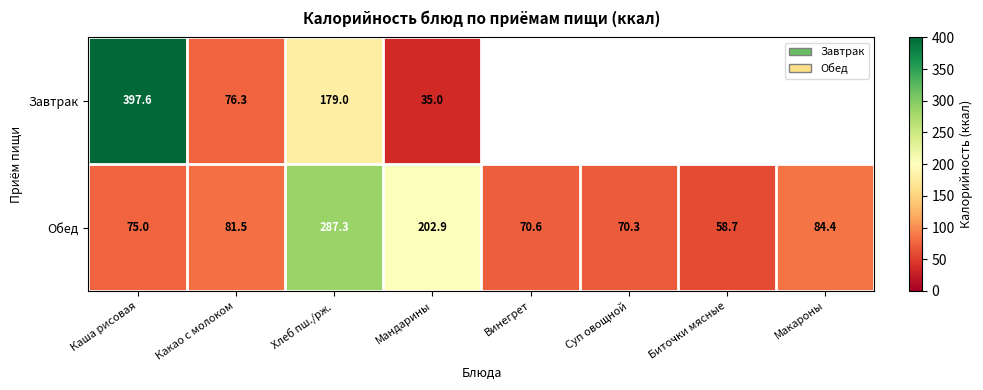

The value of Обед at Макароны is 114.4. True or false?

False